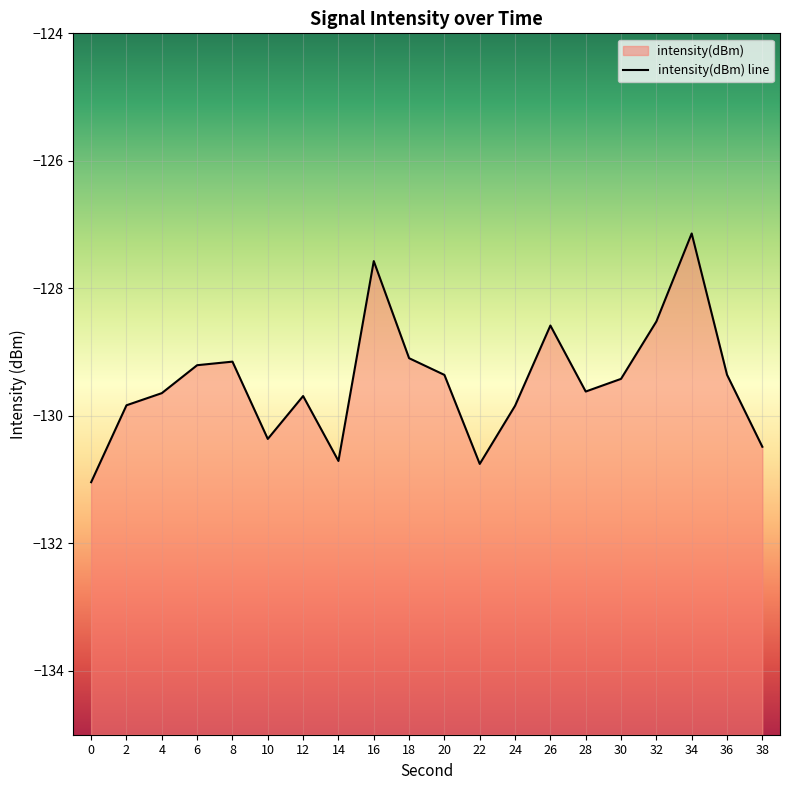

What is the approximate value at 2?

-129.8